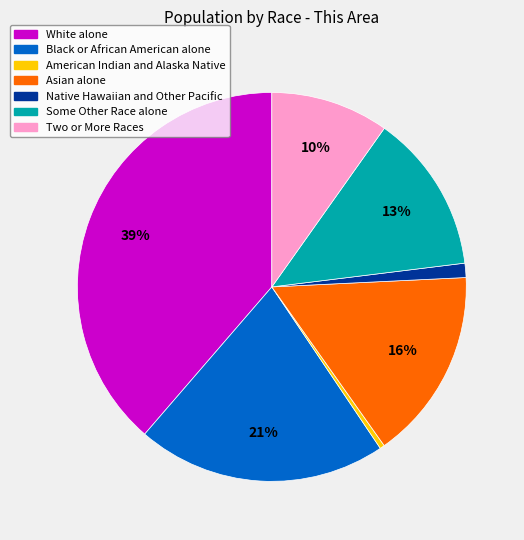

What is the smallest slice in the pie chart?

American Indian and Alaska Native